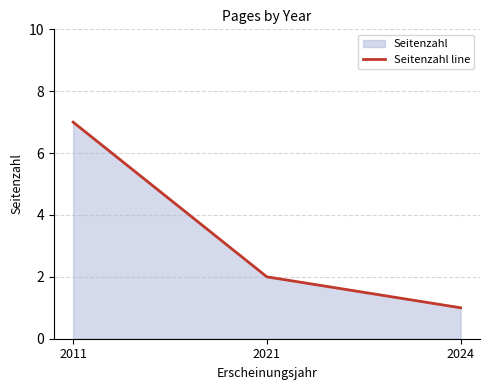

What is the smallest value displayed?

1